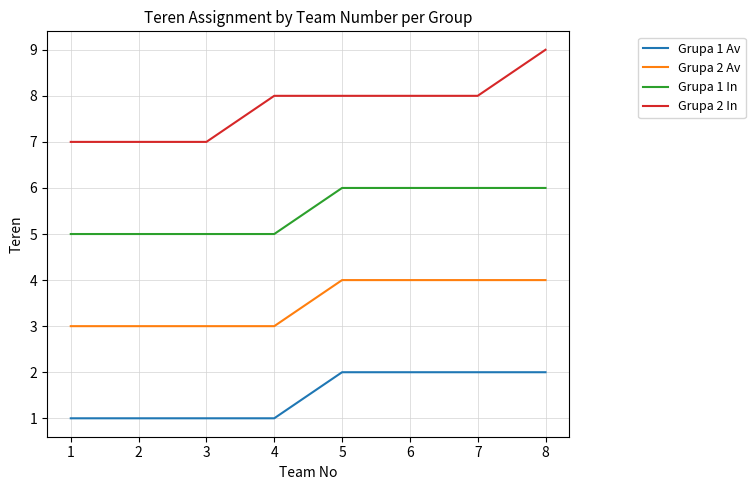

What is the difference between the Grupa 2 Av values at 2 and 6?

1